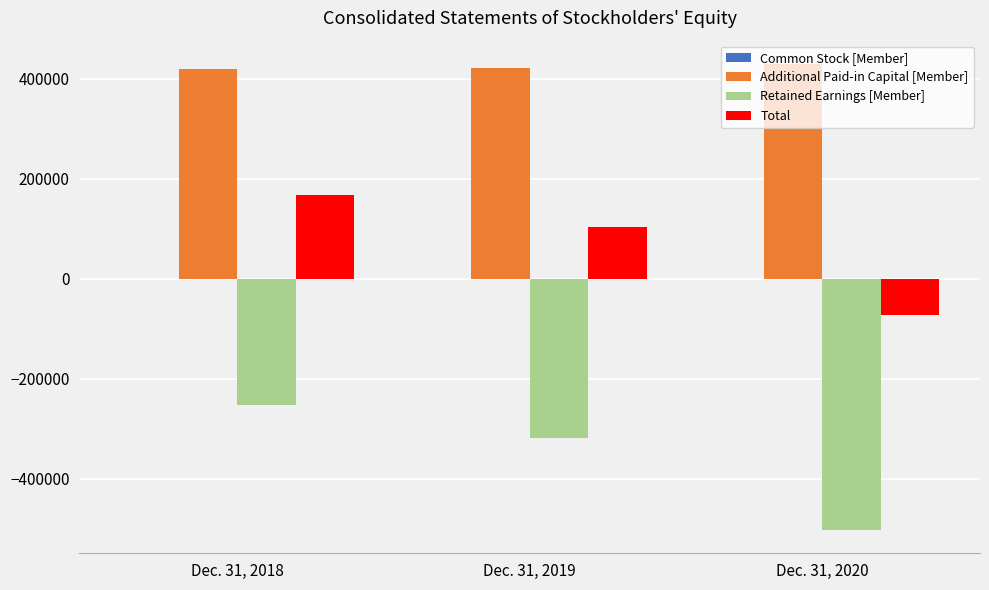

The value of Retained Earnings [Member] at Dec. 31, 2019 is -185464. True or false?

False